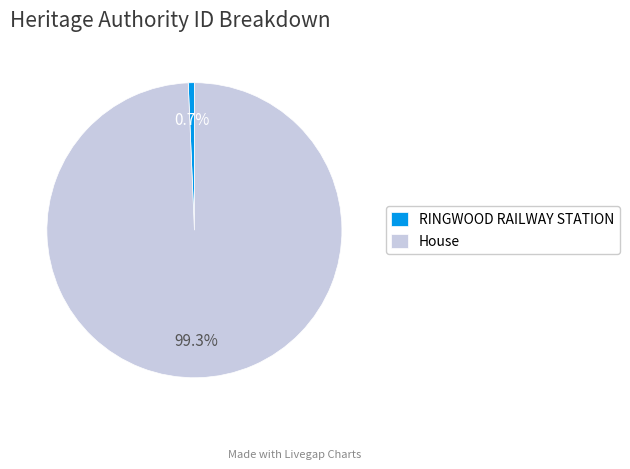

Does House represent more than half of the total?

Yes